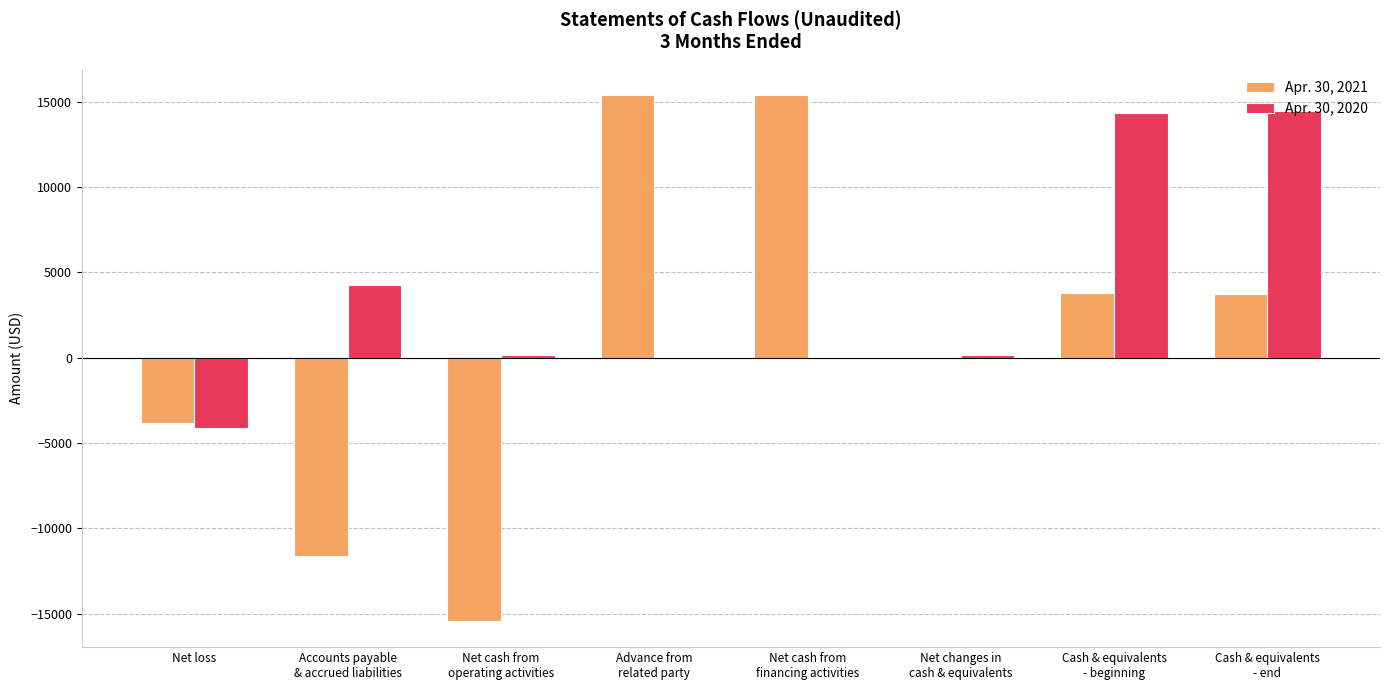

What is the total value across all series at Cash & equivalents
- end?

18219